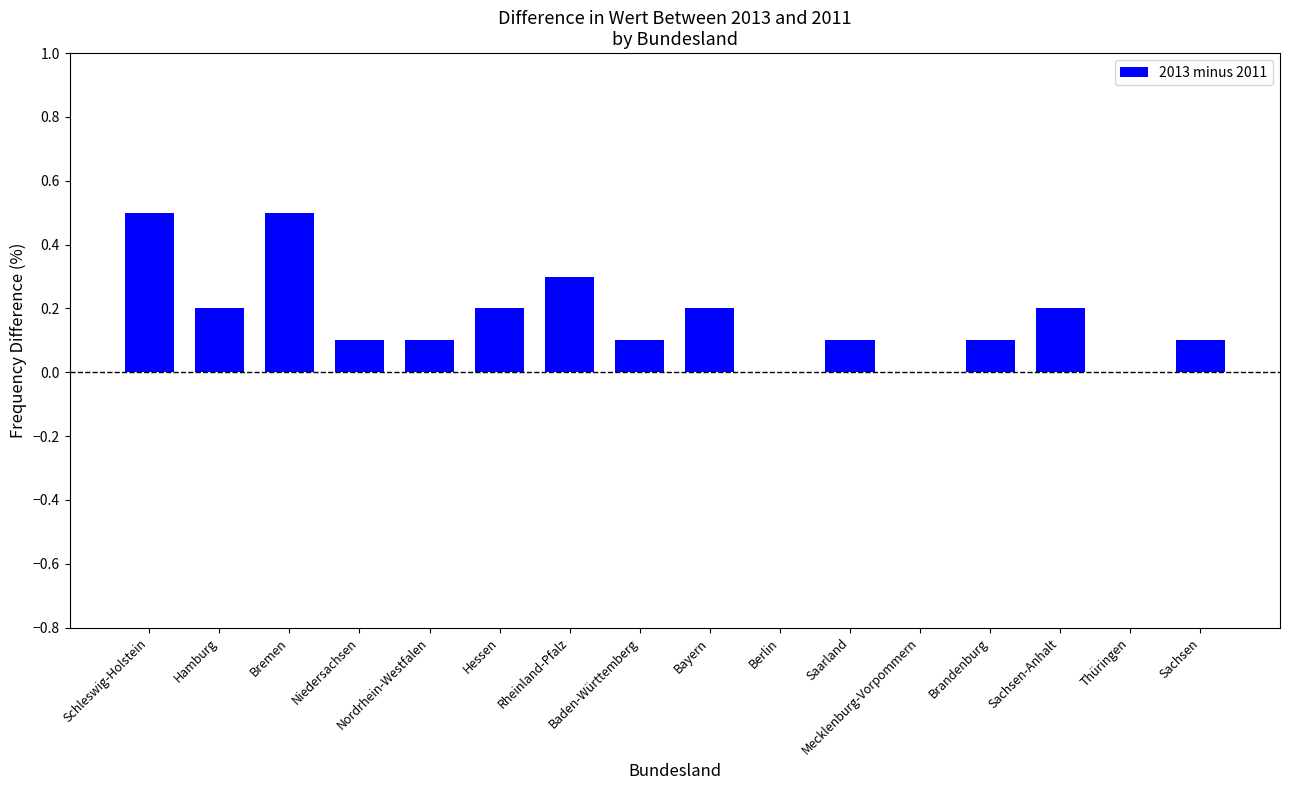

What is the greatest value displayed?

0.5